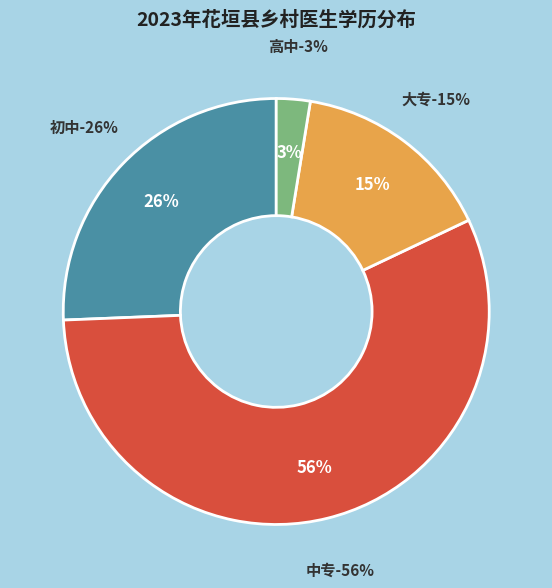

Is 中专 the majority of the pie?

Yes